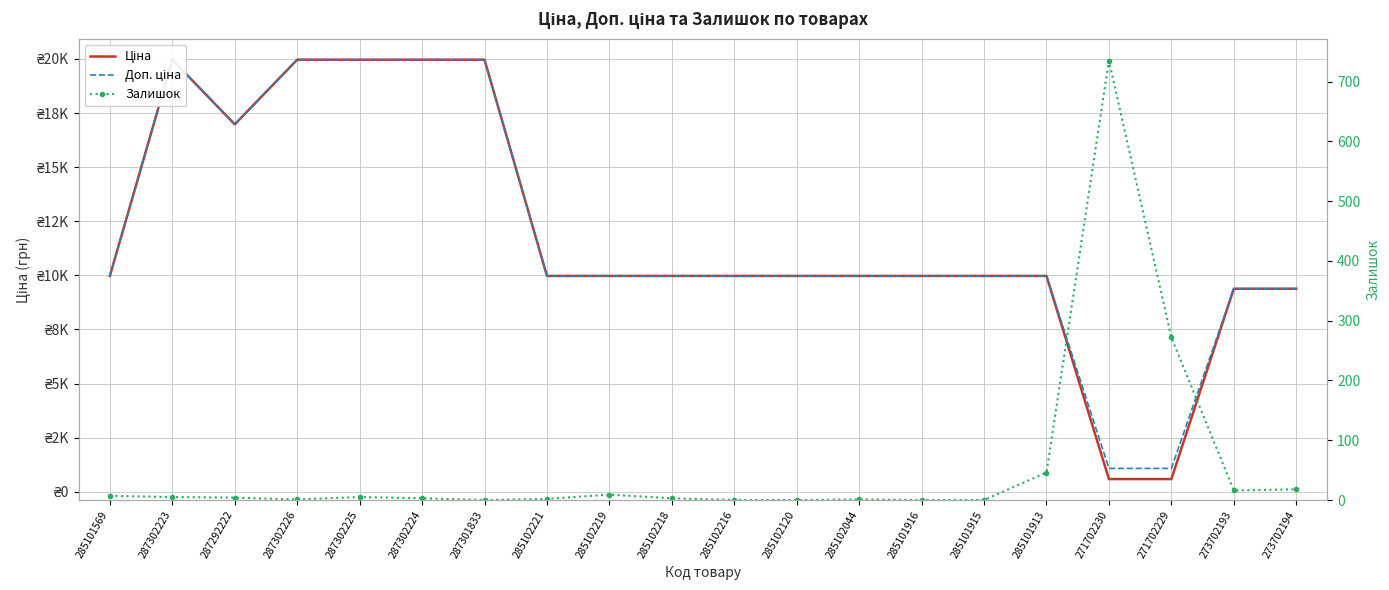

What position from the right is 287301833?

14